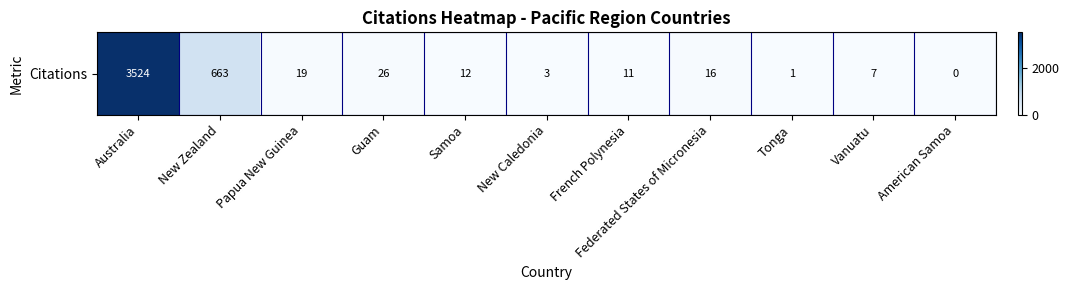

What value does the data have at Guam, to the nearest 50?

50